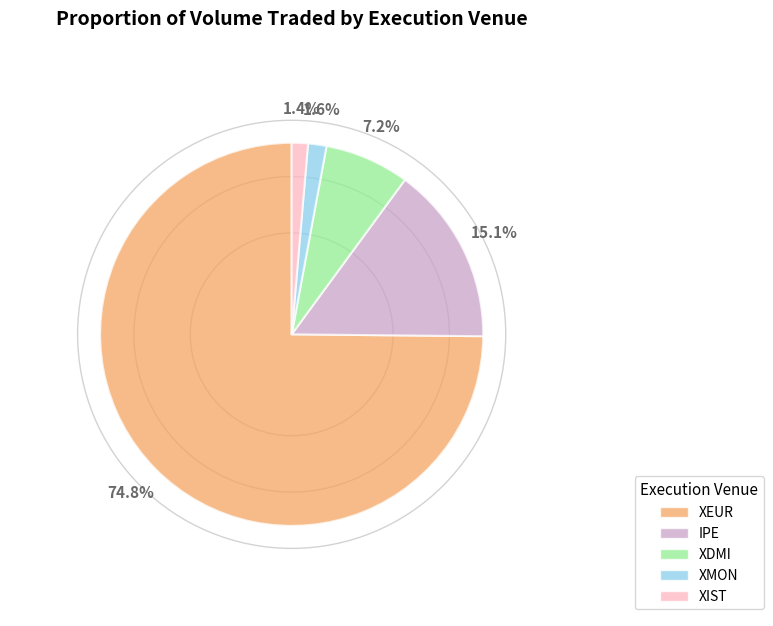

True or false: IPE accounts for 15% of the total.

True